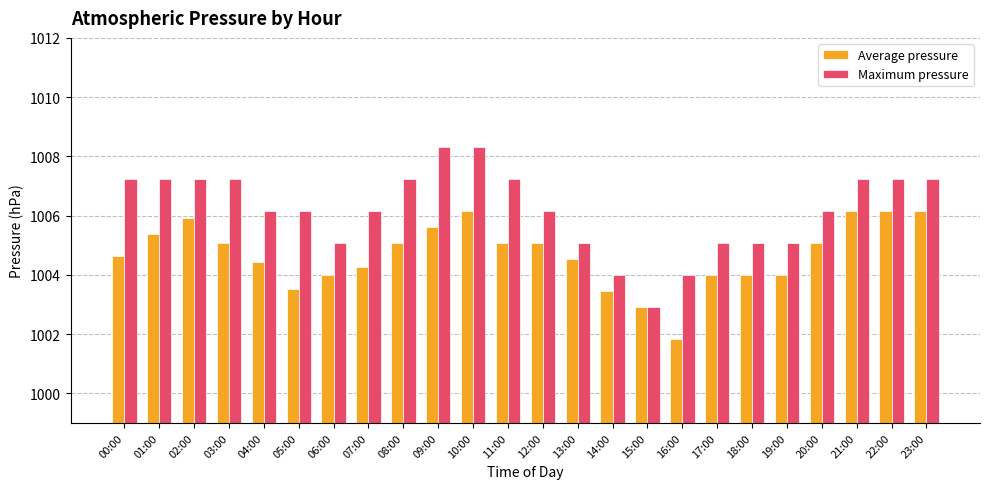

What are all the series names shown in the legend?

Average pressure, Maximum pressure